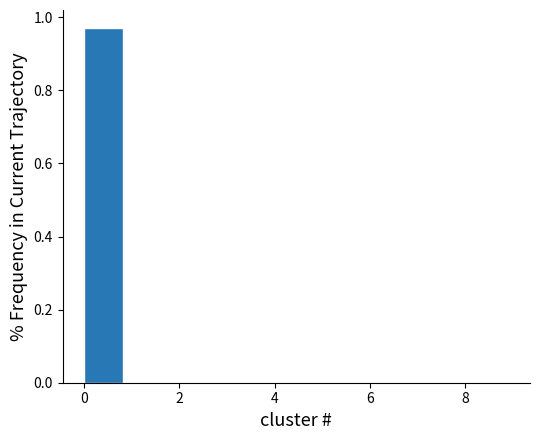

How tall is the bar that spans 0.0 to 0.9 on the x-axis? Neither the bar edges nor the heights are printed on the chart, so give them approximately, as read against the axes.

0.98